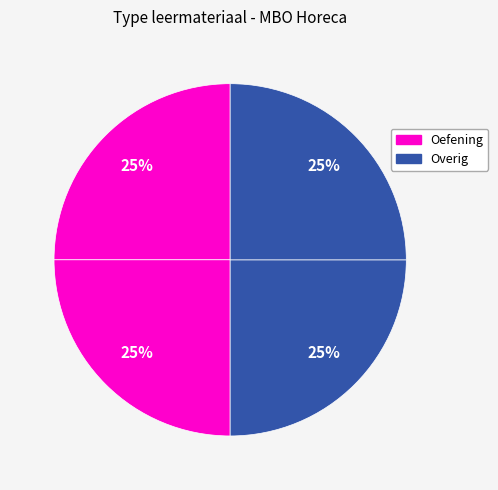

Is there a majority slice in this chart?

No